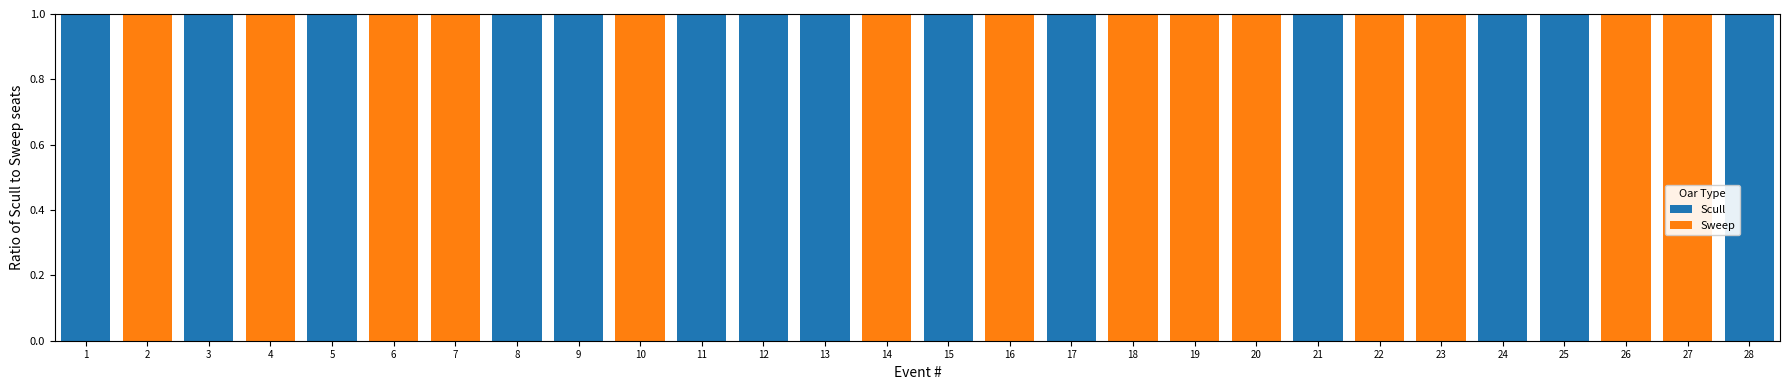

What is the sum of all Scull values?

14